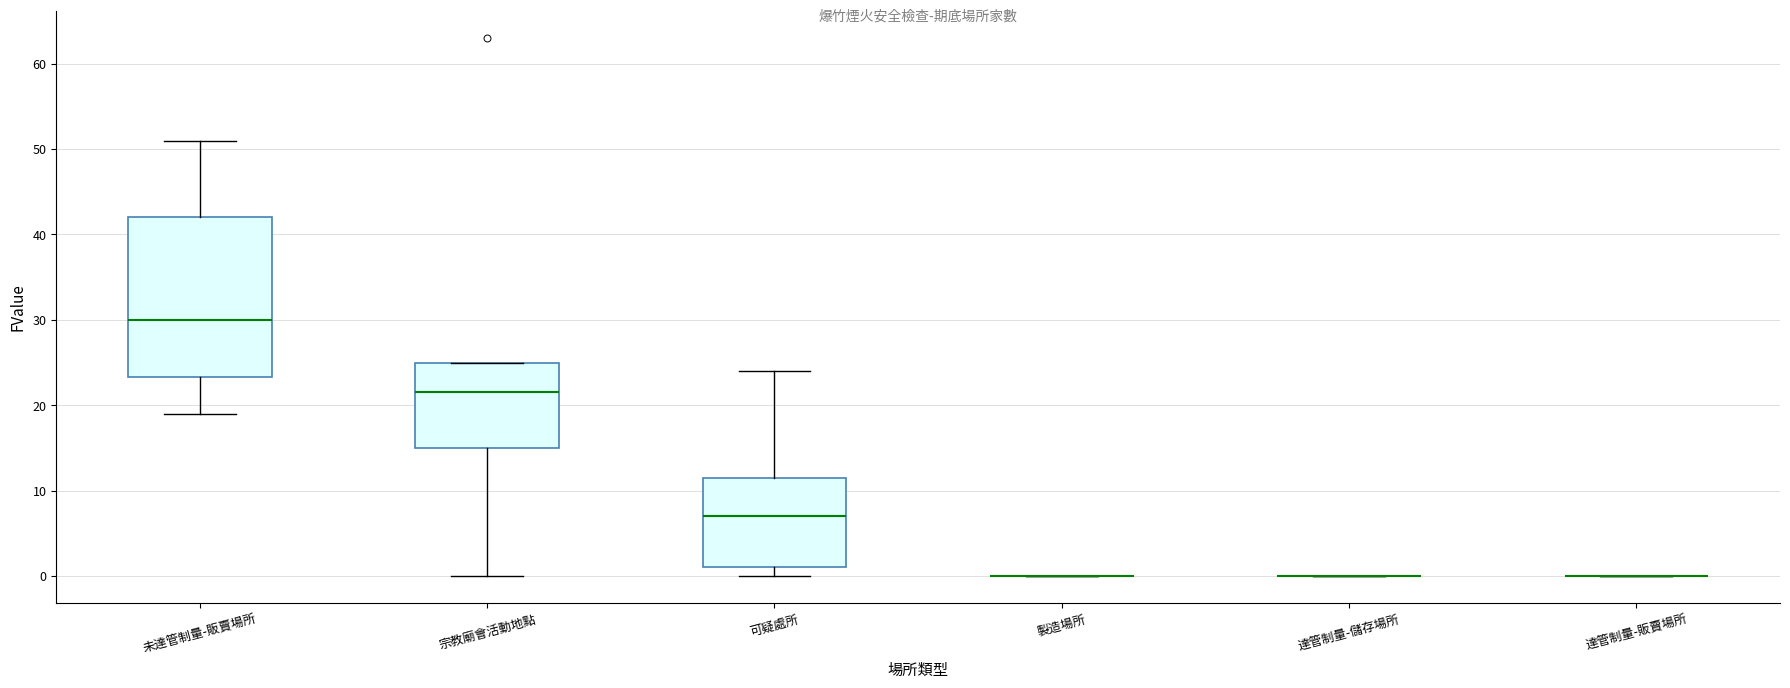

Reading left to right, read every box against the y-axis: the position of its median line, the range the box covers, and the ends of its whiskers. The values are not printed on the chart, so give them approximately, as read against the axis.

未達管制量-販賣場所: median 30, box 23 to 42, whiskers 19 to 51
宗教廟會活動地點: median 22, box 15 to 25, whiskers 0 to 25
可疑處所: median 7, box 1 to 12, whiskers 0 to 24
製造場所: box collapsed to a line at 0, whiskers 0 to 0
達管制量-儲存場所: box collapsed to a line at 0, whiskers 0 to 0
達管制量-販賣場所: box collapsed to a line at 0, whiskers 0 to 0